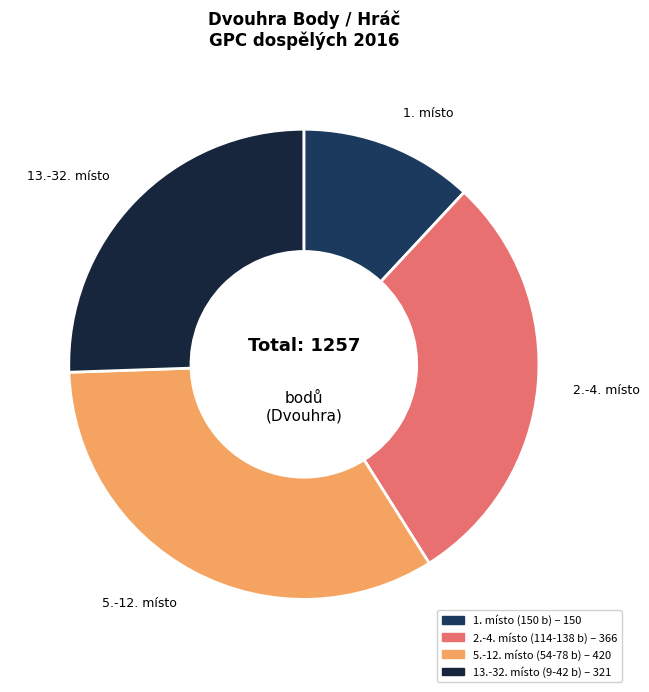

Count the number of slices in the pie.

4